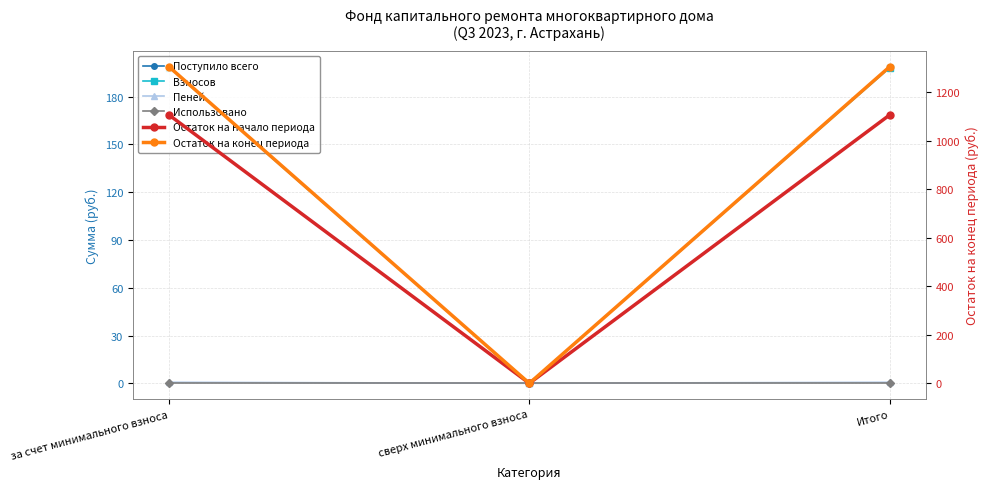

Is it true that Поступило всего equals 0.0 at сверх минимального взноса?

True